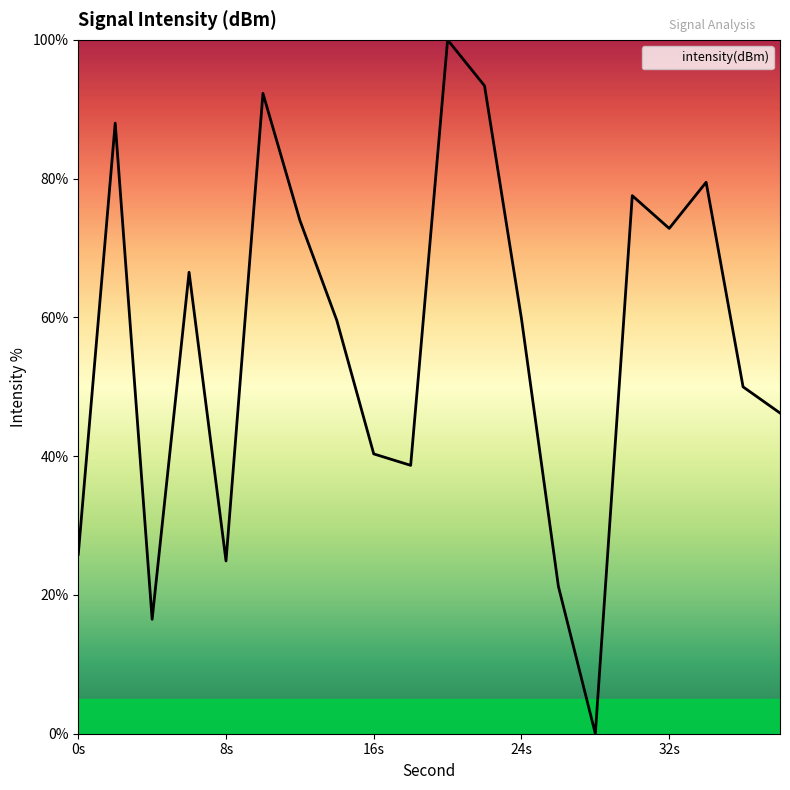

What is the difference between the maximum and minimum values?

100.0